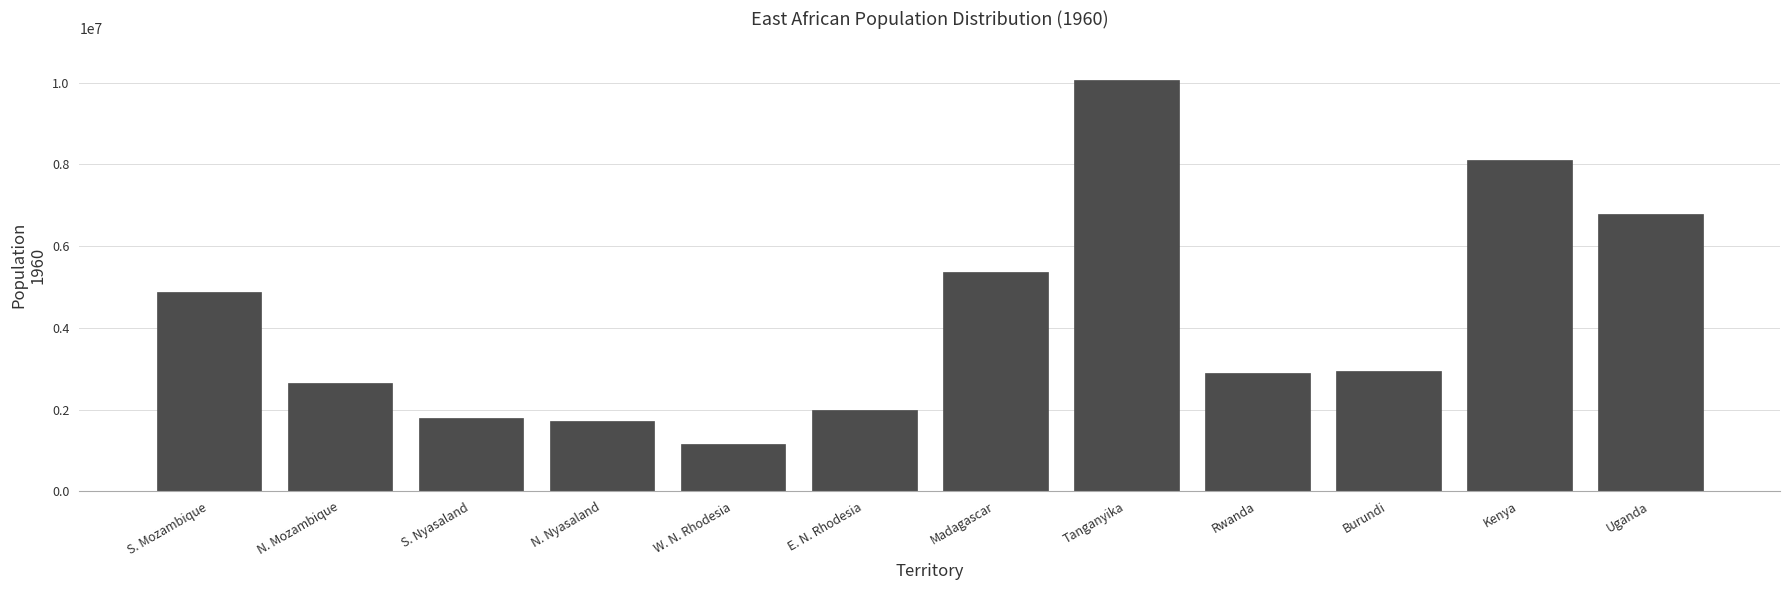

Reading right to left, list all the values displayed in this chart.

Uganda=6787000.0	Kenya=8115000.0	Burundi=2940000.0	Rwanda=2887000.0	Tanganyika=10072000.0	Madagascar=5371000.0	E. N. Rhodesia=1980078.0	W. N. Rhodesia=1157922.0	N. Nyasaland=1729210.0	S. Nyasaland=1799790.0	N. Mozambique=2657594.0	S. Mozambique=4871001.0